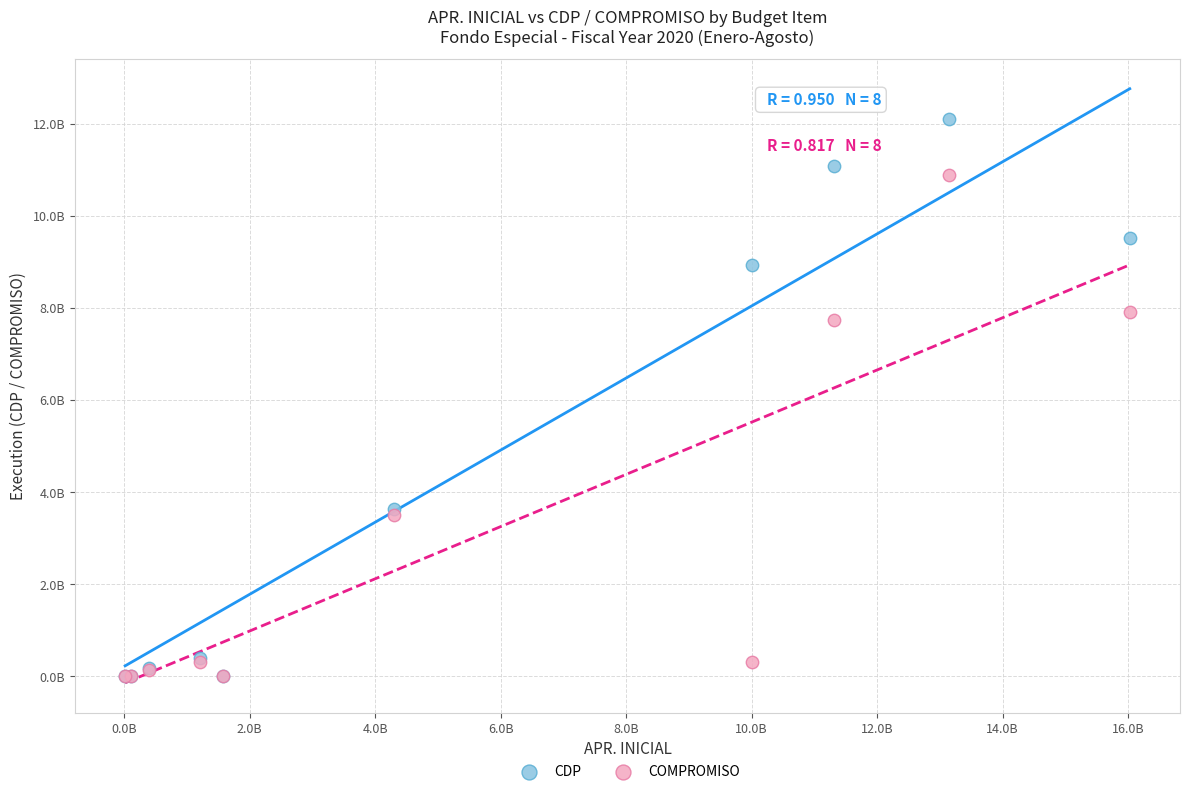

Which series has the widest spread of Y values?

CDP